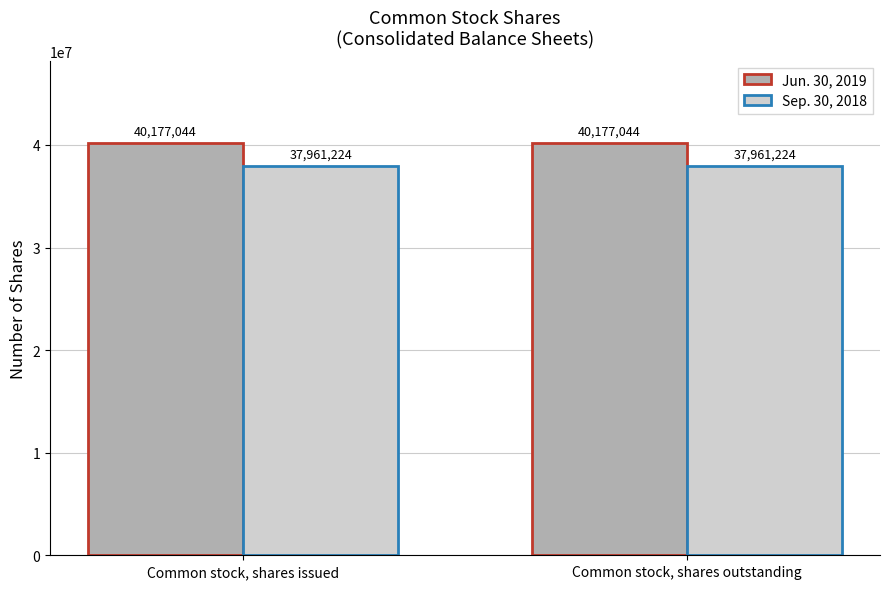

Is it true that Jun. 30, 2019 equals 40177044 at Common stock, shares issued?

True